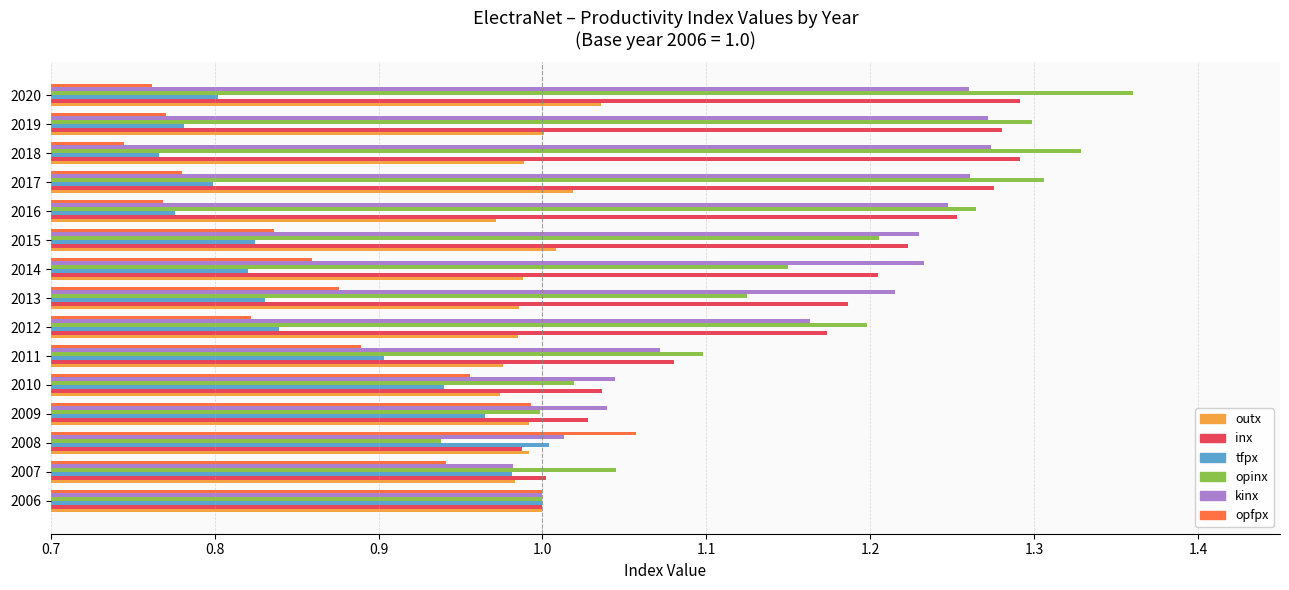

Which category has the highest value across all series?

2020